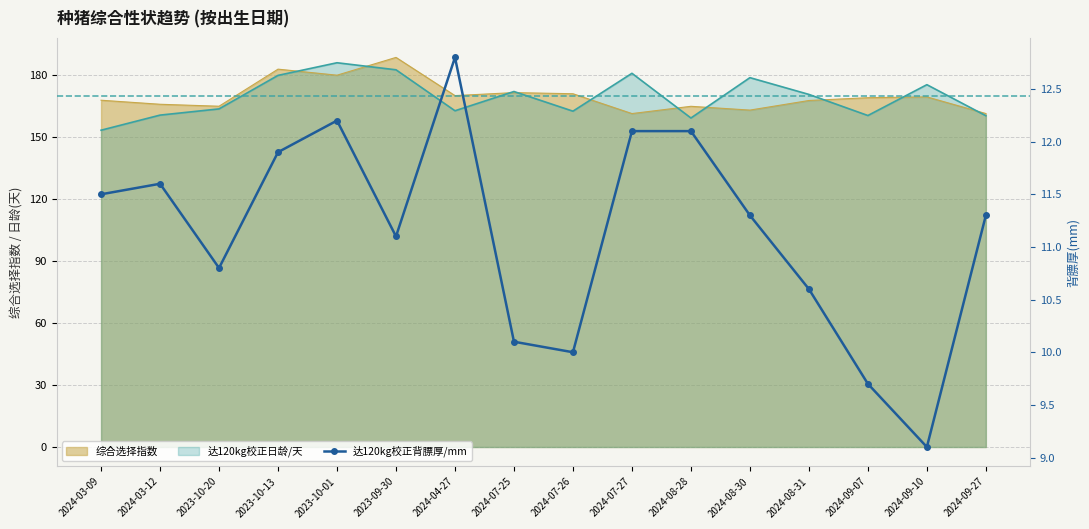

Reading right to left, what are all the values shown in this chart?

2024-09-27=11.3	2024-09-10=9.1	2024-09-07=9.7	2024-08-31=10.6	2024-08-30=11.3	2024-08-28=12.1	2024-07-27=12.1	2024-07-26=10.0	2024-07-25=10.1	2024-04-27=12.8	2023-09-30=11.1	2023-10-01=12.2	2023-10-13=11.9	2023-10-20=10.8	2024-03-12=11.6	2024-03-09=11.5